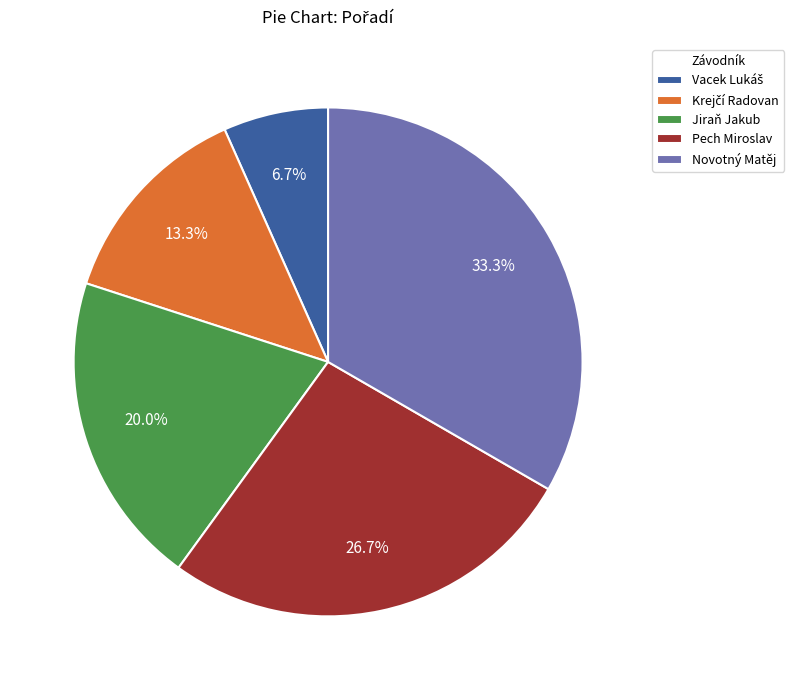

Which slice is the largest?

Novotný Matěj